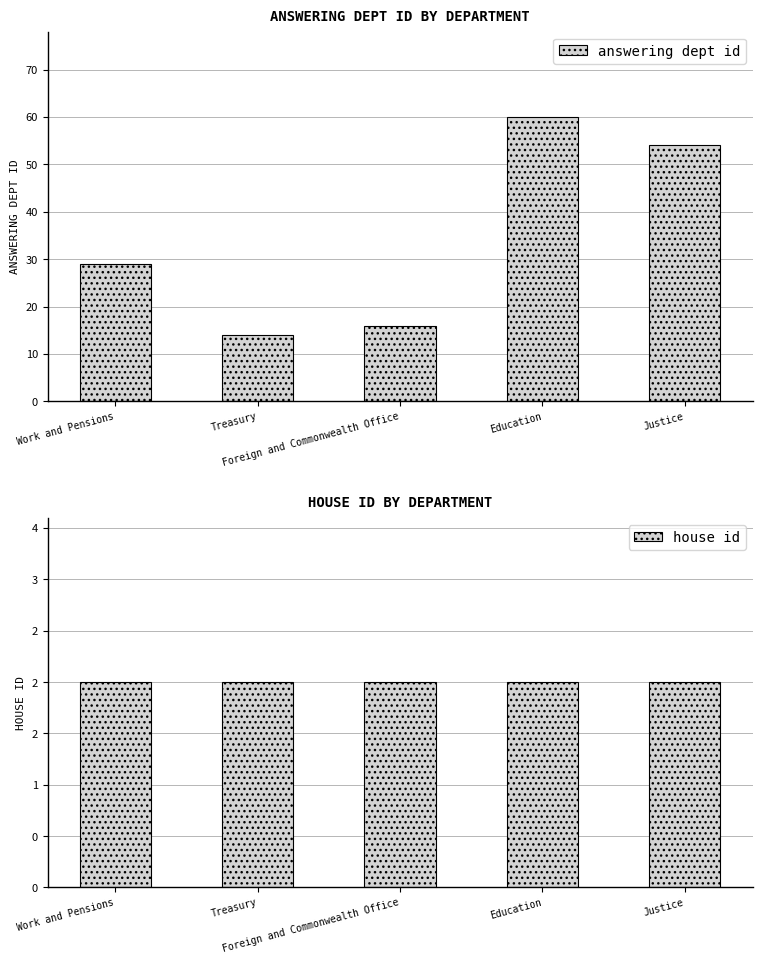

How many data points does each series have?

5